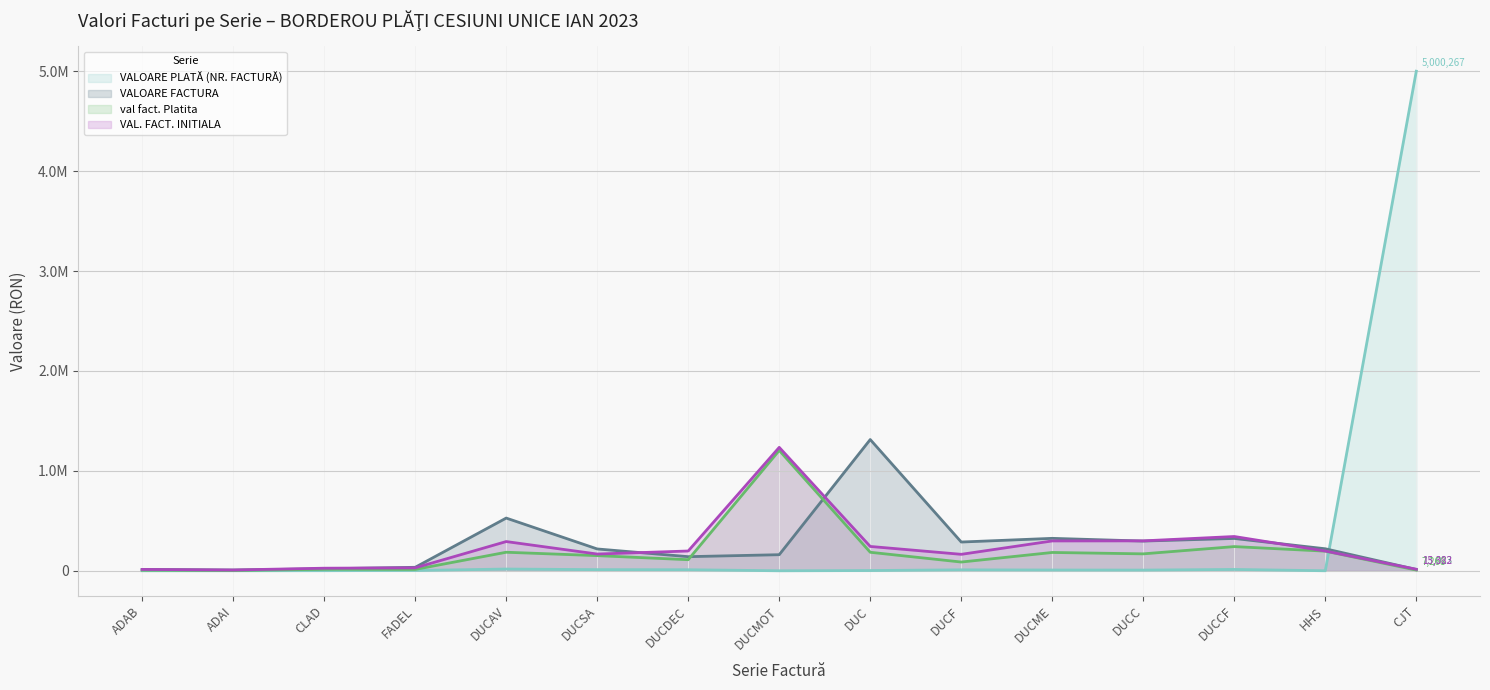

What is the minimum value for VALOARE FACTURA?

7520.9